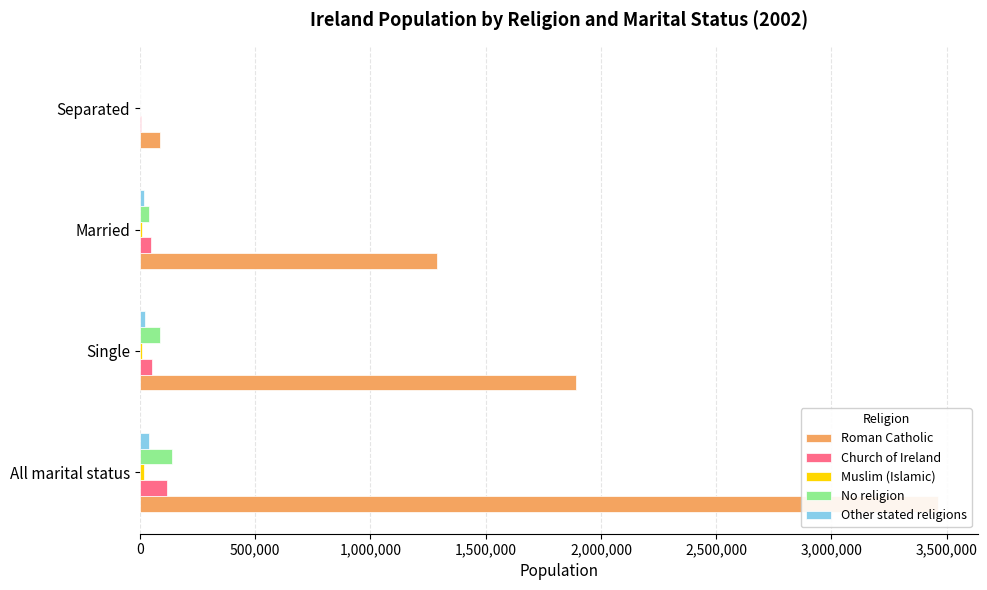

Rank the series at All marital status from lowest to highest value.

Muslim (Islamic), Other stated religions, Church of Ireland, No religion, Roman Catholic